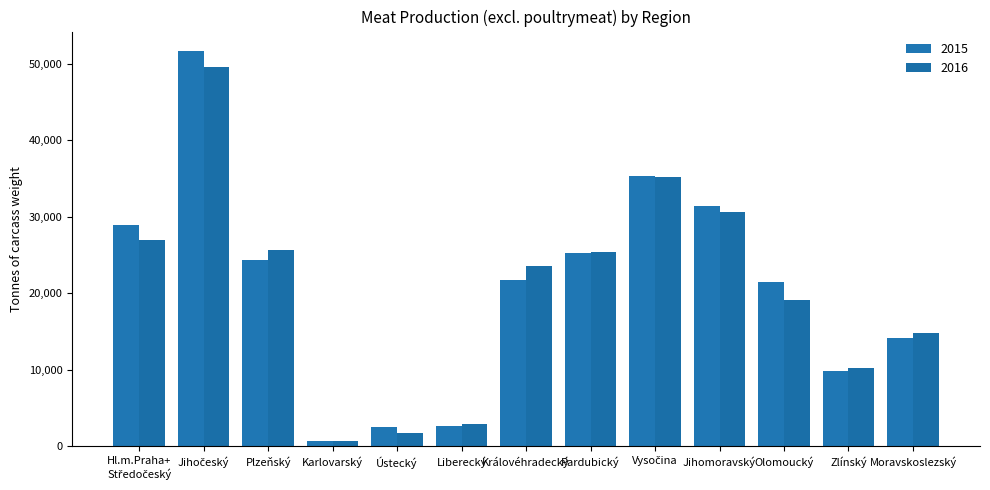

Reading right to left, list all the values displayed in this chart.

2015: Moravskoslezský=14217	Zlínský=9814	Olomoucký=21553	Jihomoravský=31442	Vysočina=35404	Pardubický=25289	Královéhradecký=21747	Liberecký=2643	Ústecký=2569	Karlovarský=688	Plzeňský=24409	Jihočeský=51645	Hl.m.Praha+
Středočeský=29007
2016: Moravskoslezský=14855	Zlínský=10311	Olomoucký=19091	Jihomoravský=30657	Vysočina=35229	Pardubický=25466	Královéhradecký=23609	Liberecký=2925	Ústecký=1795	Karlovarský=646	Plzeňský=25737	Jihočeský=49595	Hl.m.Praha+
Středočeský=26996